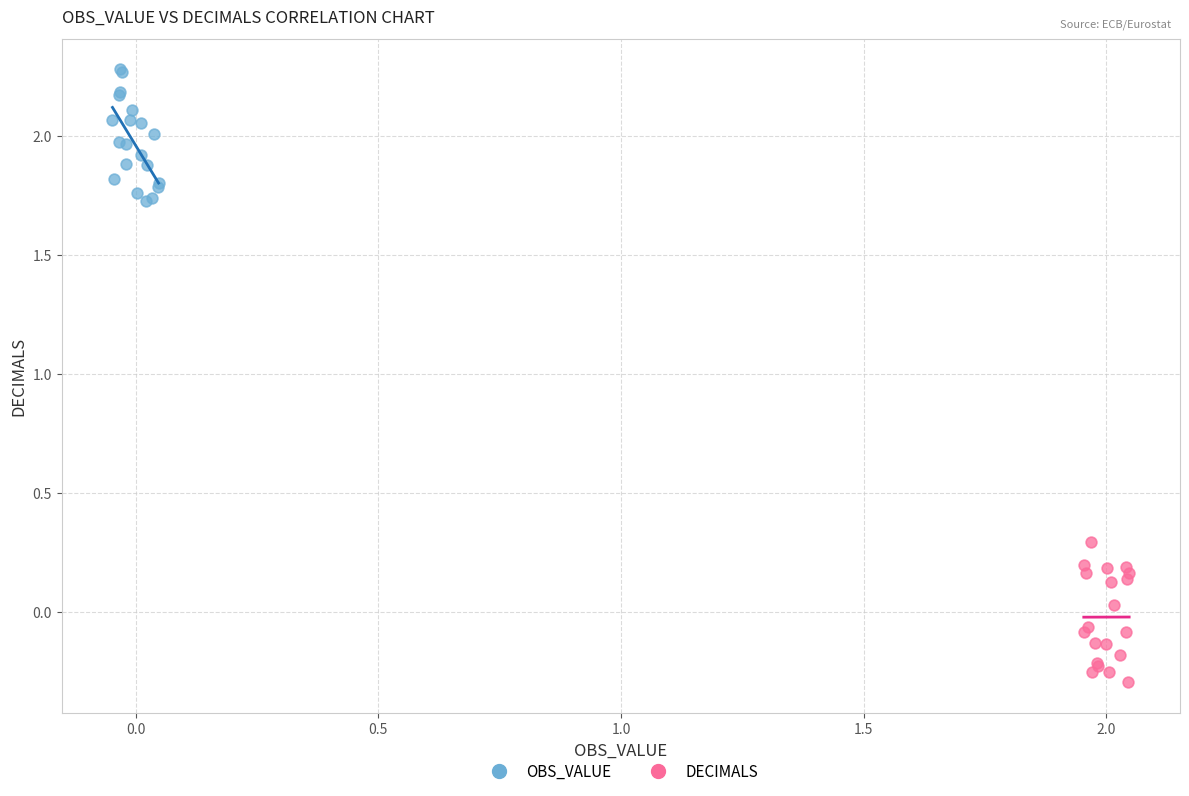

Which series reaches the maximum Y coordinate?

OBS_VALUE